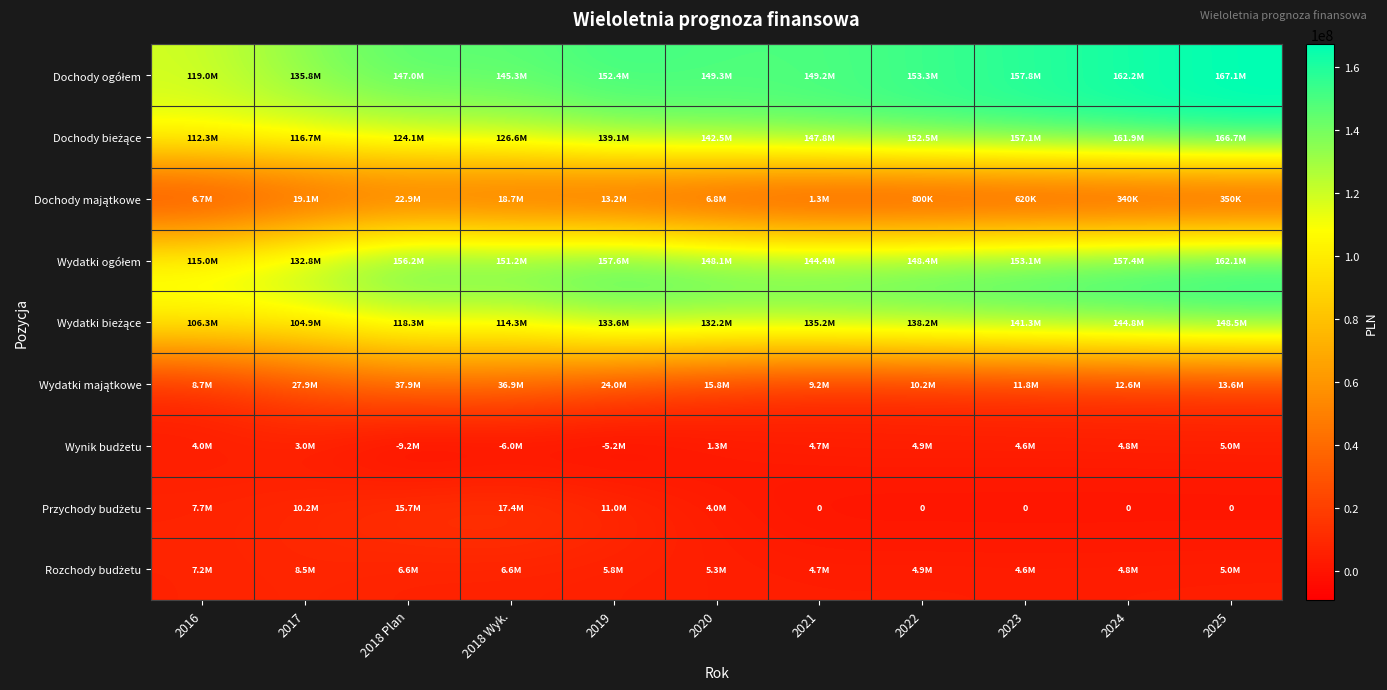

The value of Przychody budżetu at 2019 is 11002861.0. True or false?

True